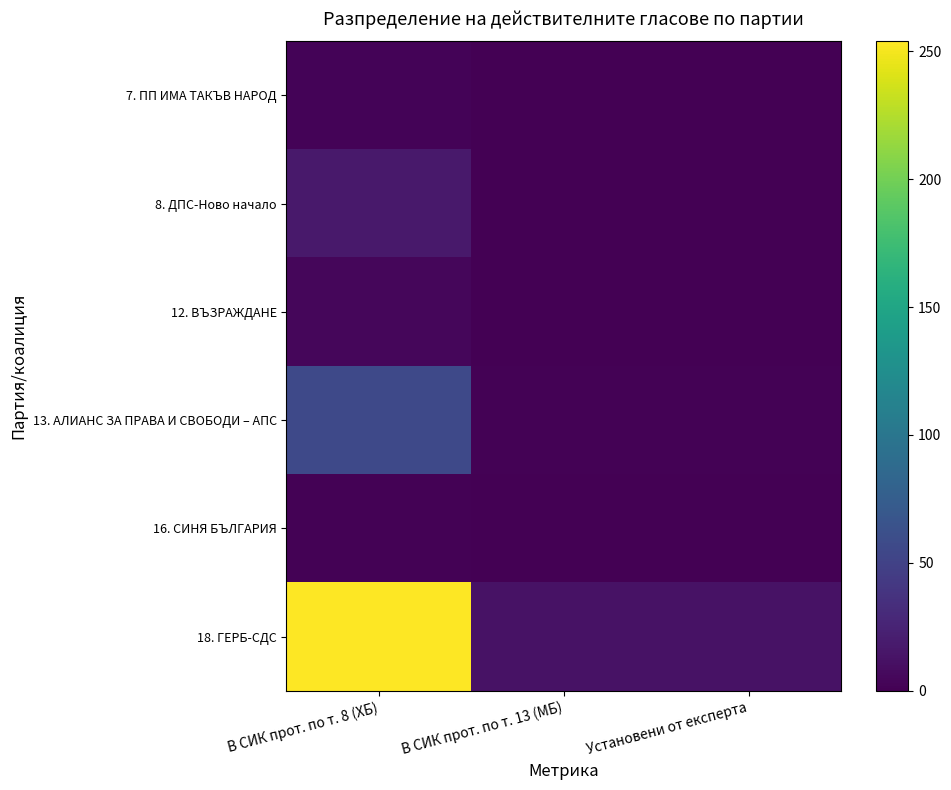

At how many categories does at least one series exceed 230?

1